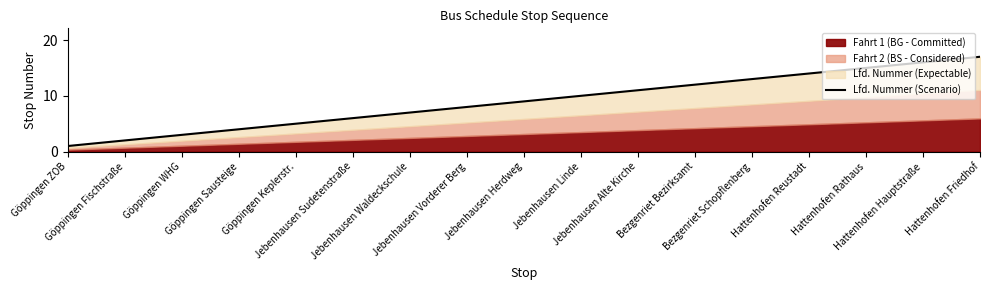

Rank the categories by value from lowest to highest.

Göppingen ZOB, Göppingen Fischstraße, Göppingen WHG, Göppingen Sausteige, Göppingen Keplerstr., Jebenhausen Sudetenstraße, Jebenhausen Waldeckschule, Jebenhausen Vorderer Berg, Jebenhausen Herdweg, Jebenhausen Linde, Jebenhausen Alte Kirche, Bezgenriet Bezirksamt, Bezgenriet Schopflenberg, Hattenhofen Reustadt, Hattenhofen Rathaus, Hattenhofen Hauptstraße, Hattenhofen Friedhof